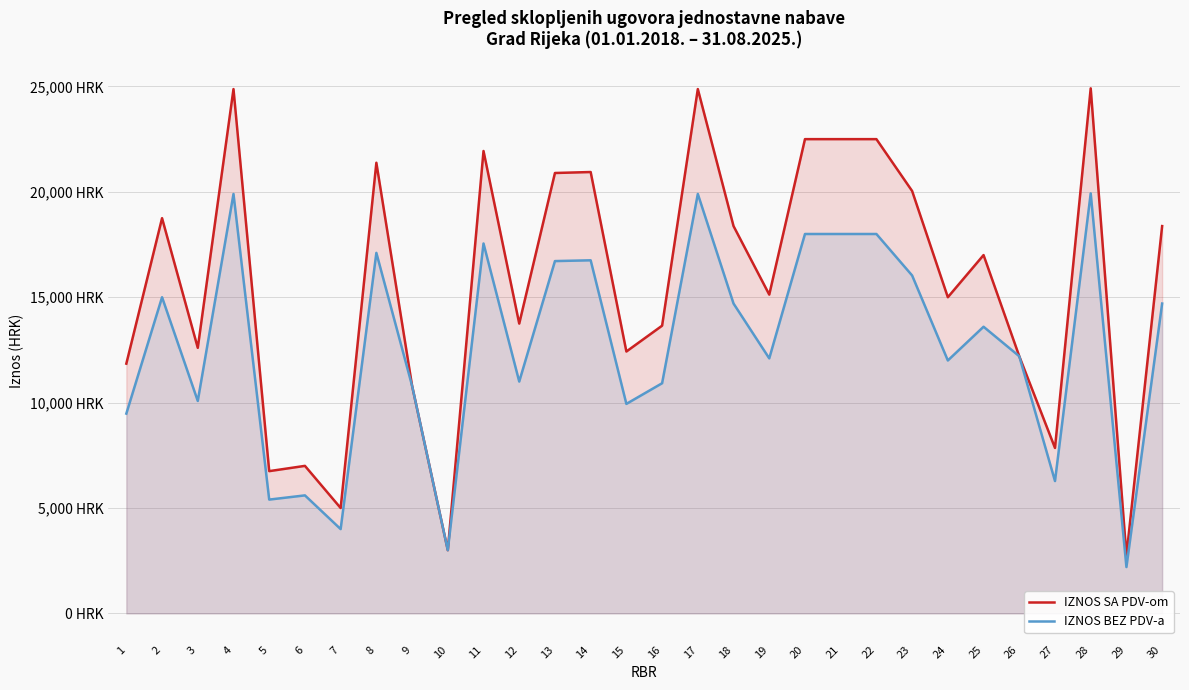

The value of IZNOS BEZ PDV-a at 27 is 4354.4. True or false?

False